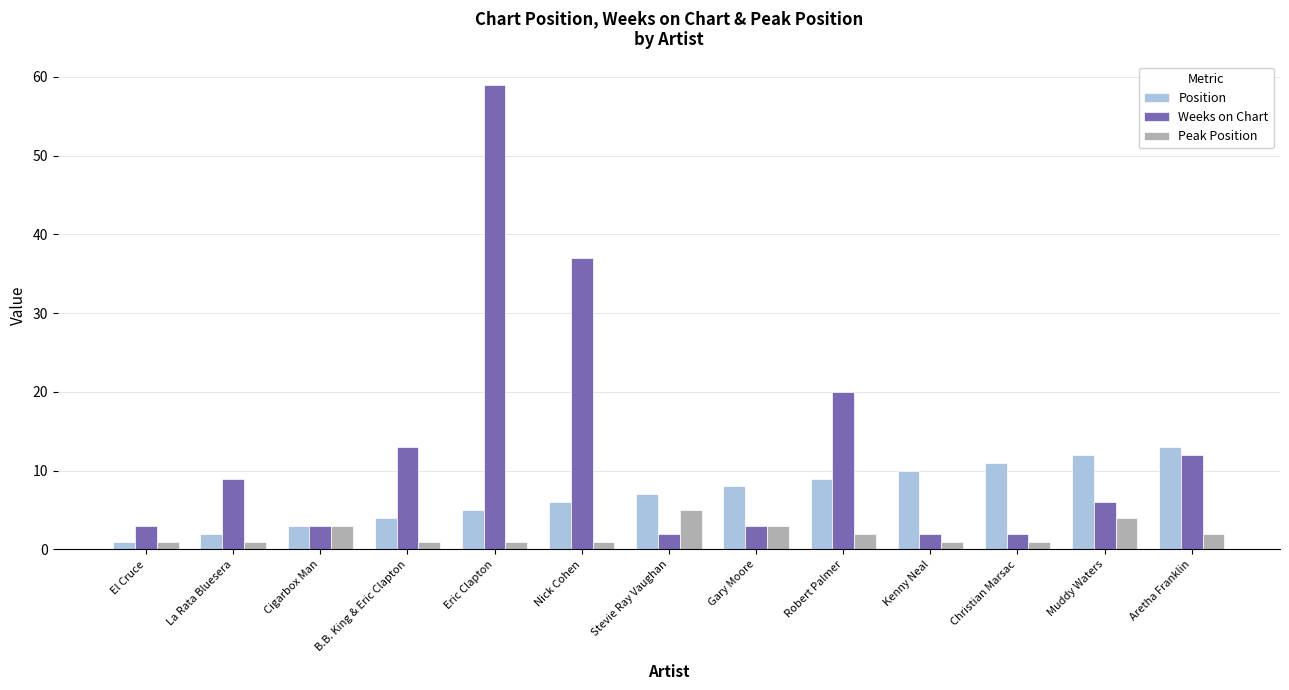

Reading left to right, list all the values displayed in this chart.

Position: 1	2	3	4	5	6	7	8	9	10	11	12	13
Weeks on Chart: 3	9	3	13	59	37	2	3	20	2	2	6	12
Peak Position: 1	1	3	1	1	1	5	3	2	1	1	4	2